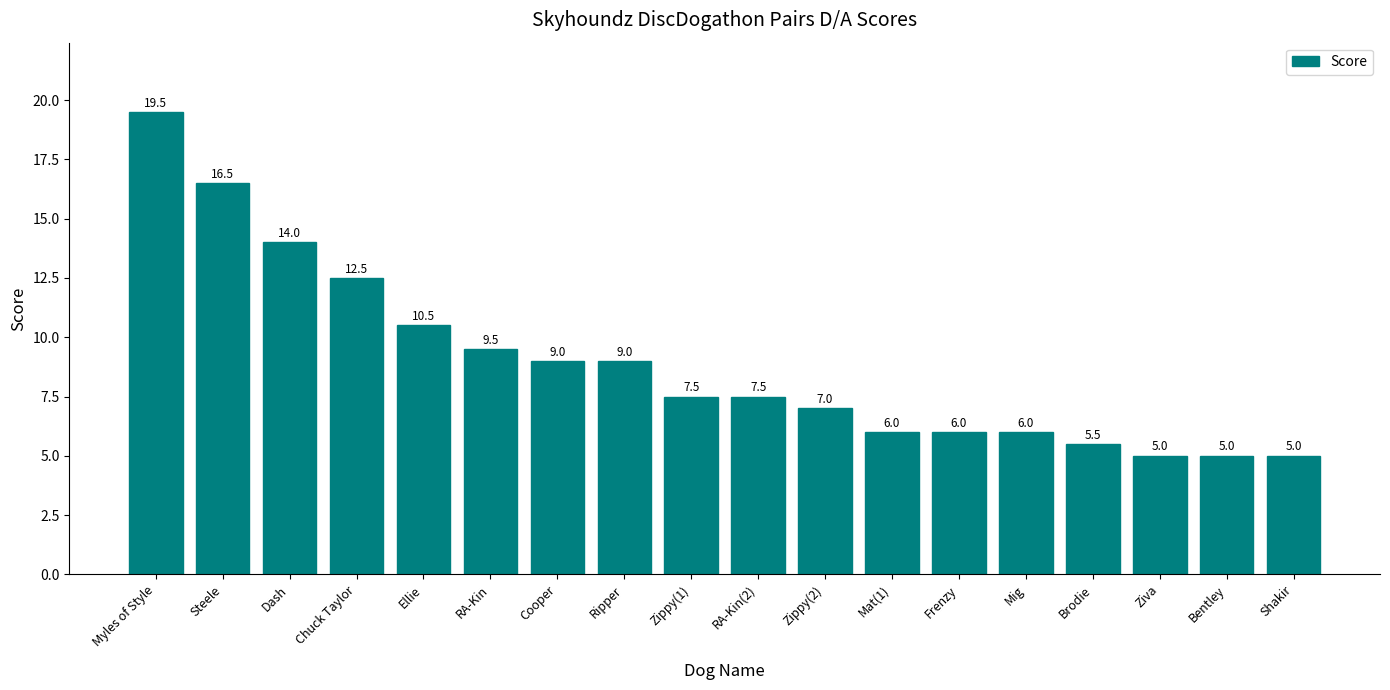

What value does the data have at Brodie?

5.5